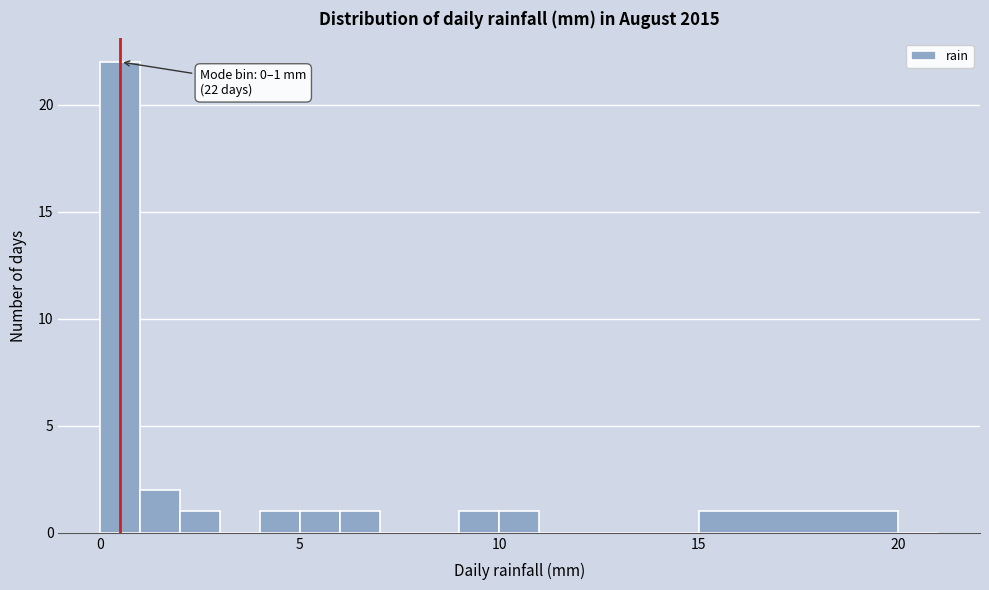

Around what value on the x-axis is the tallest bar? Give the approximate position of its centre, as read against the axis.

0.5